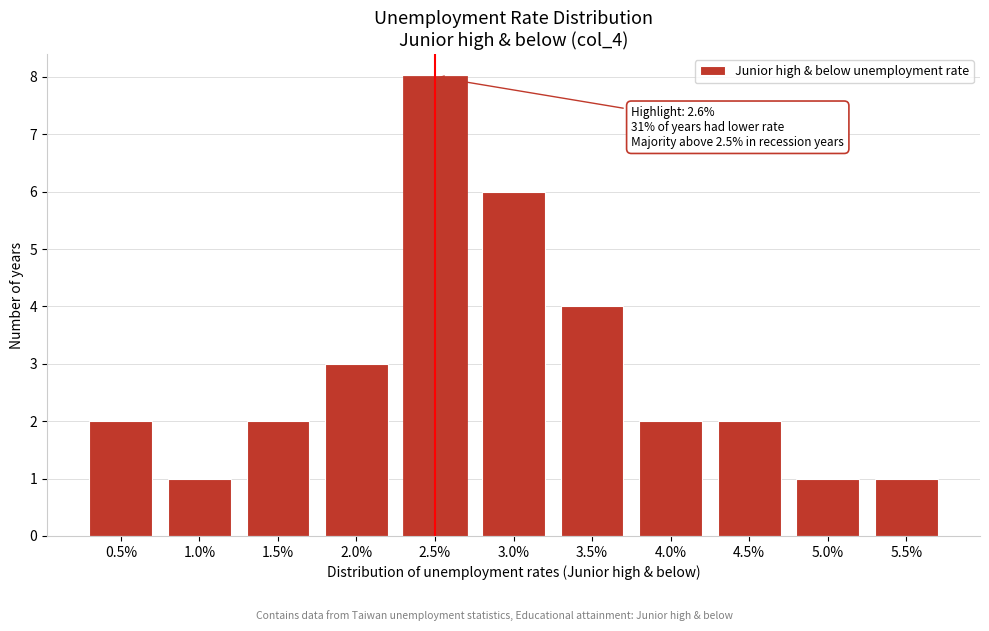

Reading left to right, extract all data points from this chart.

0.5%=2	1.0%=1	1.5%=2	2.0%=3	2.5%=8	3.0%=6	3.5%=4	4.0%=2	4.5%=2	5.0%=1	5.5%=1